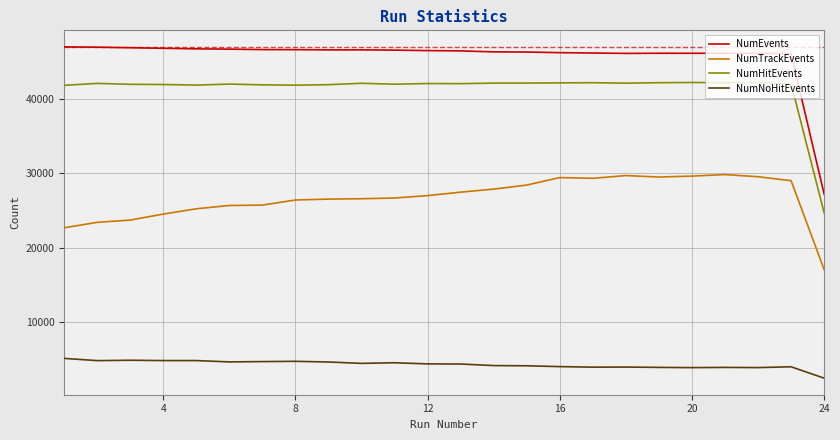

Which series has the widest spread of values?

NumEvents